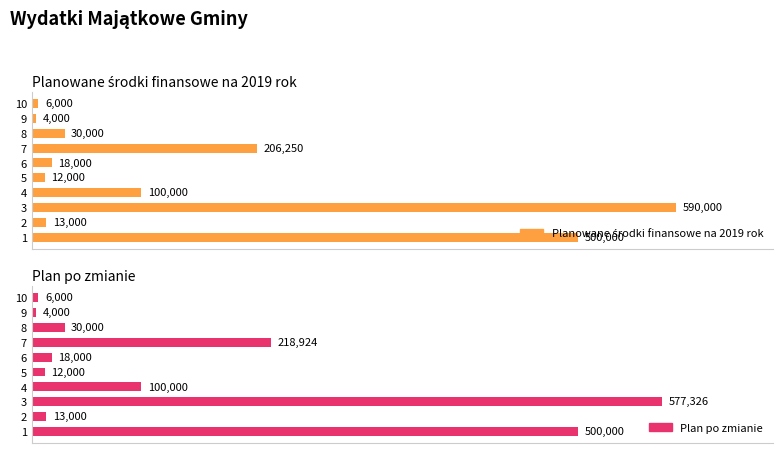

How many groups of bars are there?

10